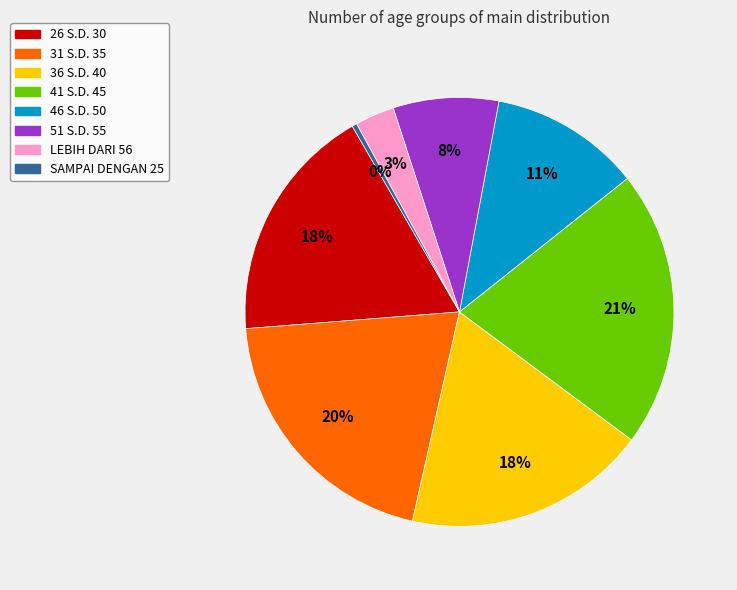

To the nearest percent, what is the difference between the 26 S.D. 30 and SAMPAI DENGAN 25 slice percentages?

18%